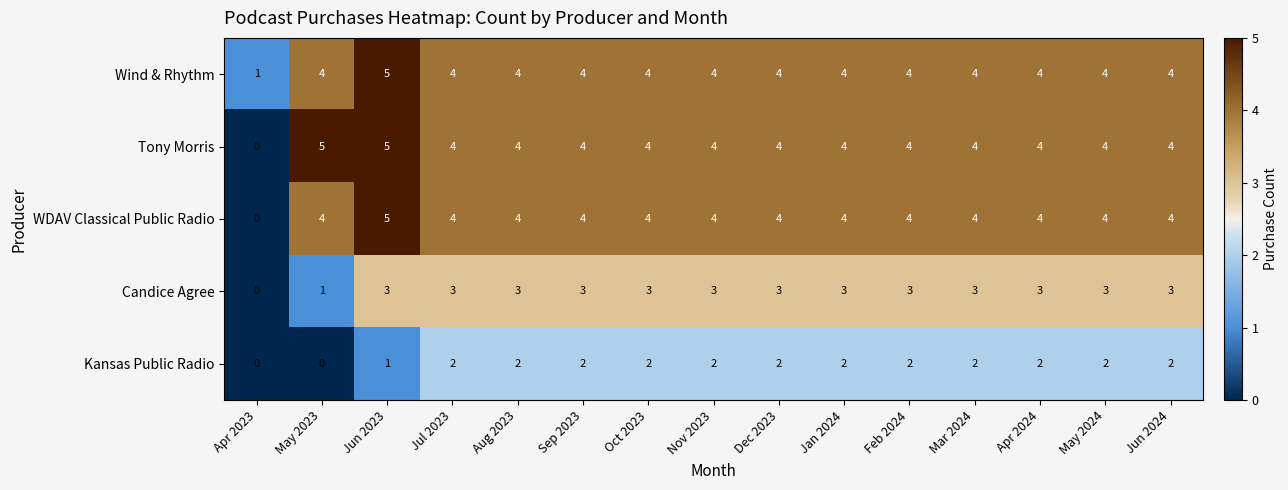

The value of WDAV Classical Public Radio at Jun 2024 is 6. True or false?

False